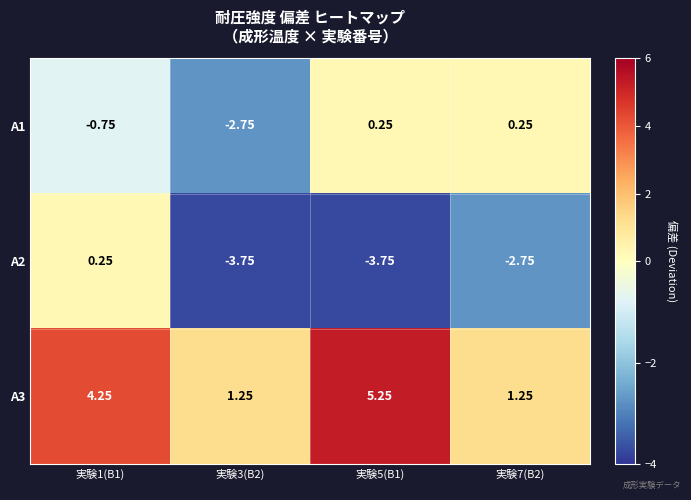

How many positive values does the A2 series have?

1